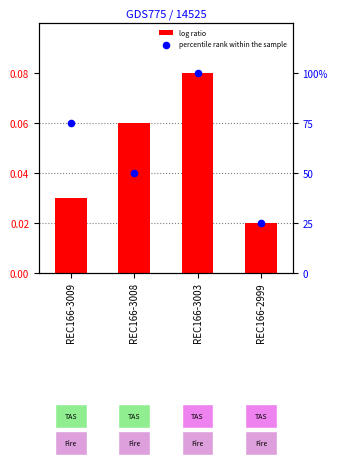

What are all the series names shown in the legend?

log ratio, percentile rank within the sample